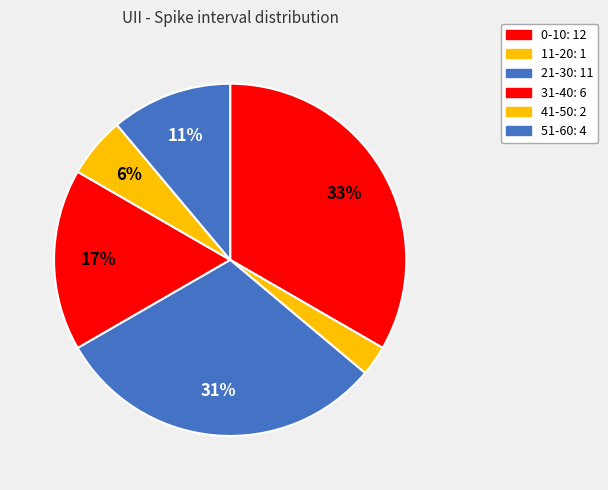

Count the number of slices in the pie.

6